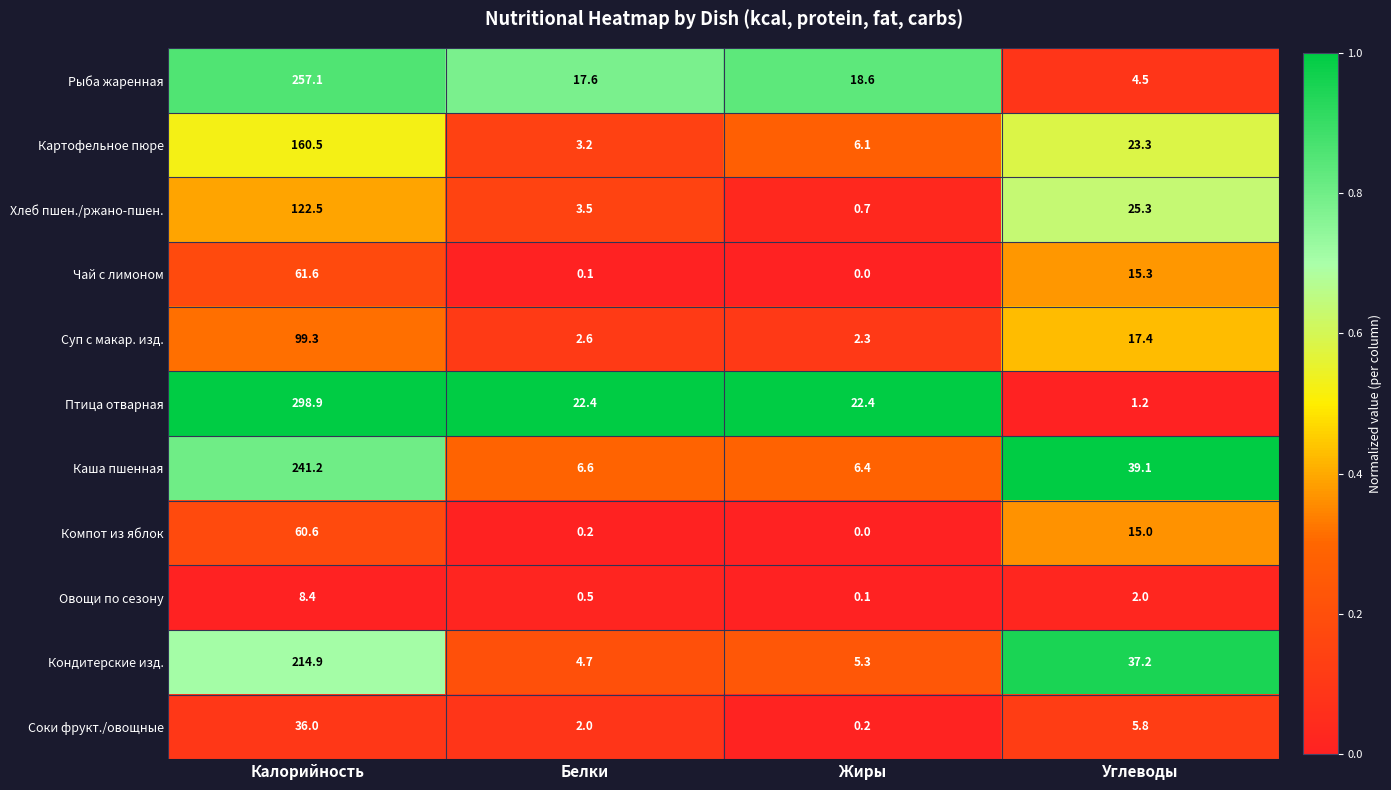

The value of Овощи по сезону at Калорийность is 8.4. True or false?

True